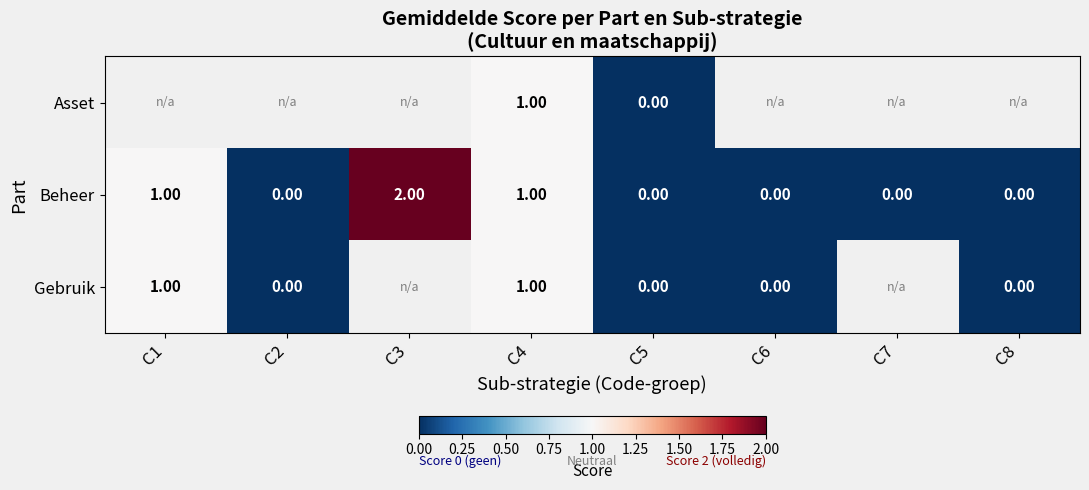

What is the total value across all series at C4?

3